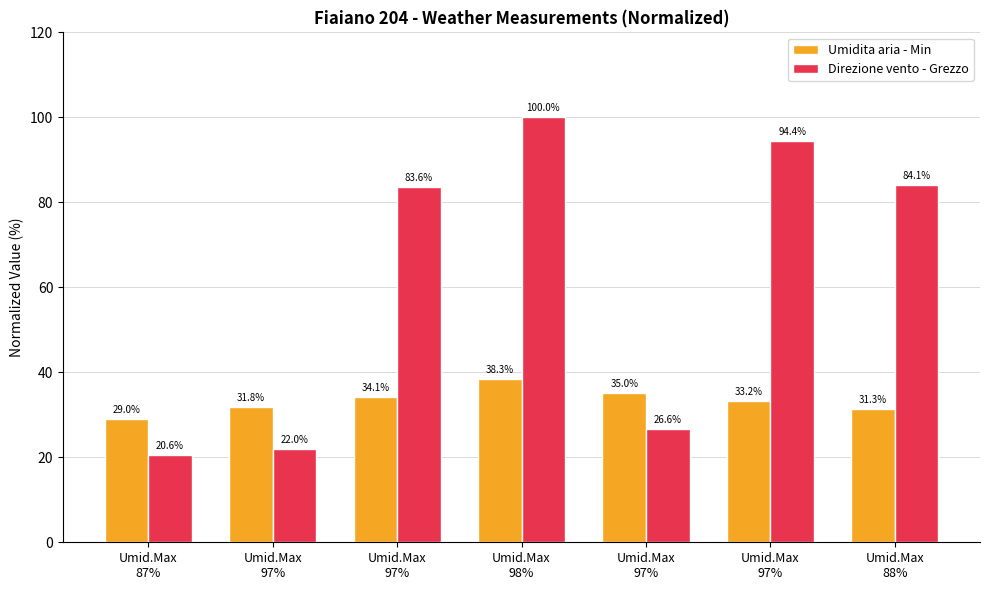

How many bars are there in total?

14